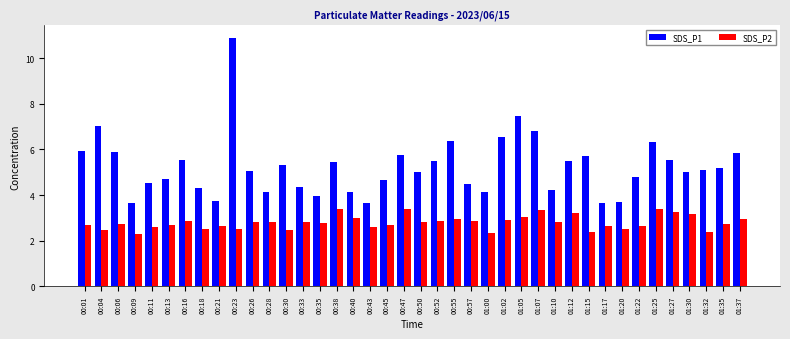

Is it true that SDS_P1 equals 5.1 at 01:32?

True